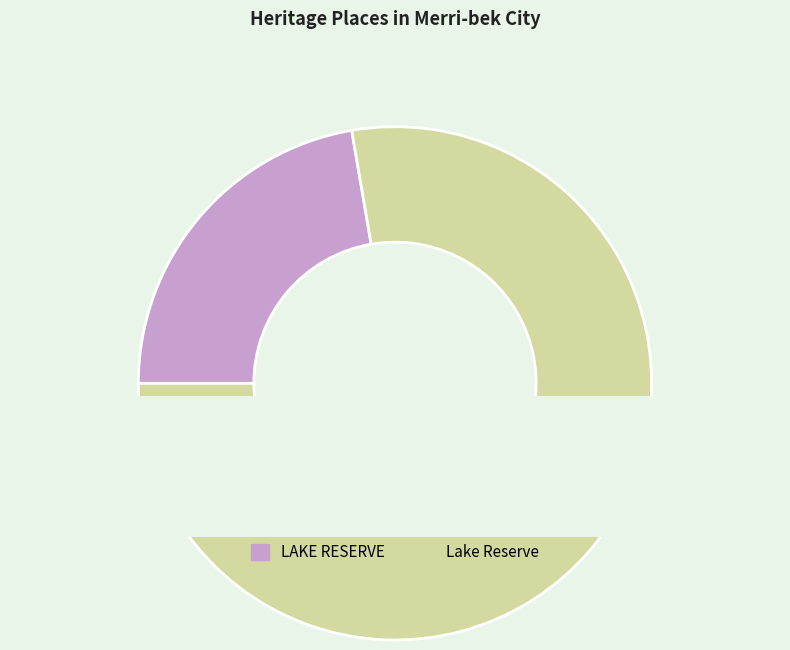

Does LAKE RESERVE account for over 50% of the chart?

No